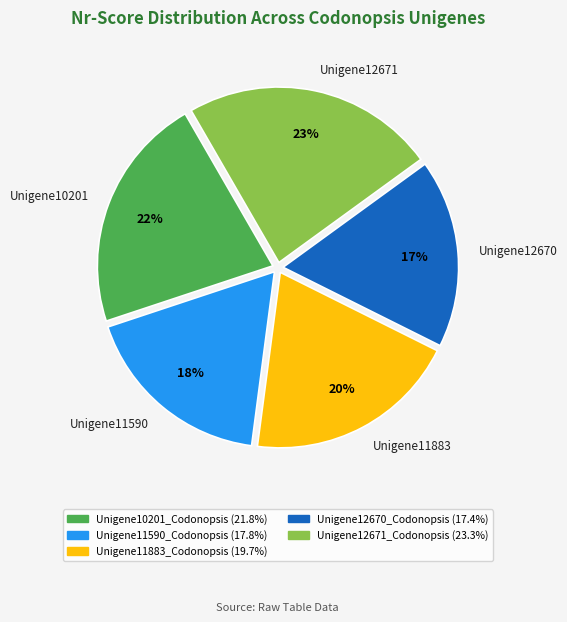

Which slice is the largest?

Unigene12671